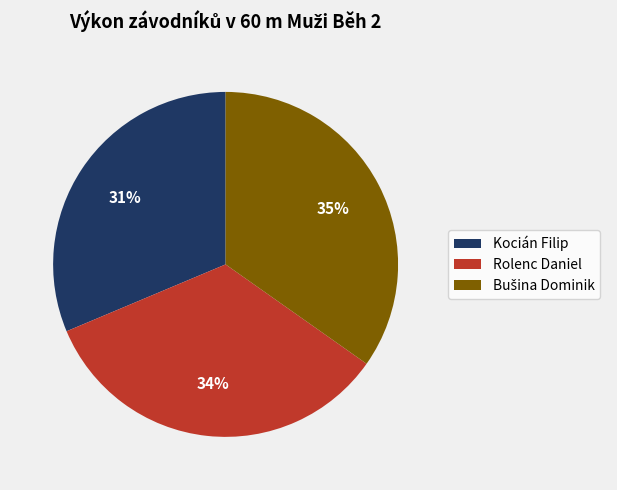

Which has a higher value, Kocián Filip or Rolenc Daniel?

Rolenc Daniel